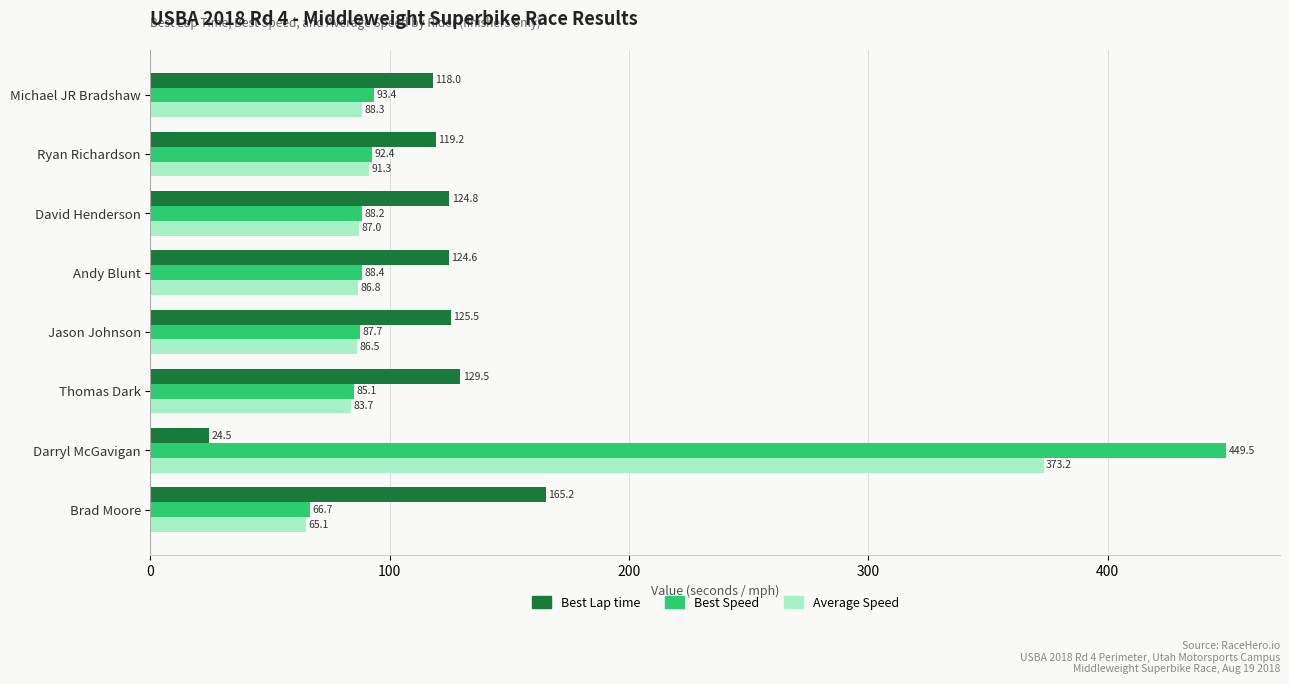

True or false: Best Speed has a value of 54.9 at Andy Blunt.

False